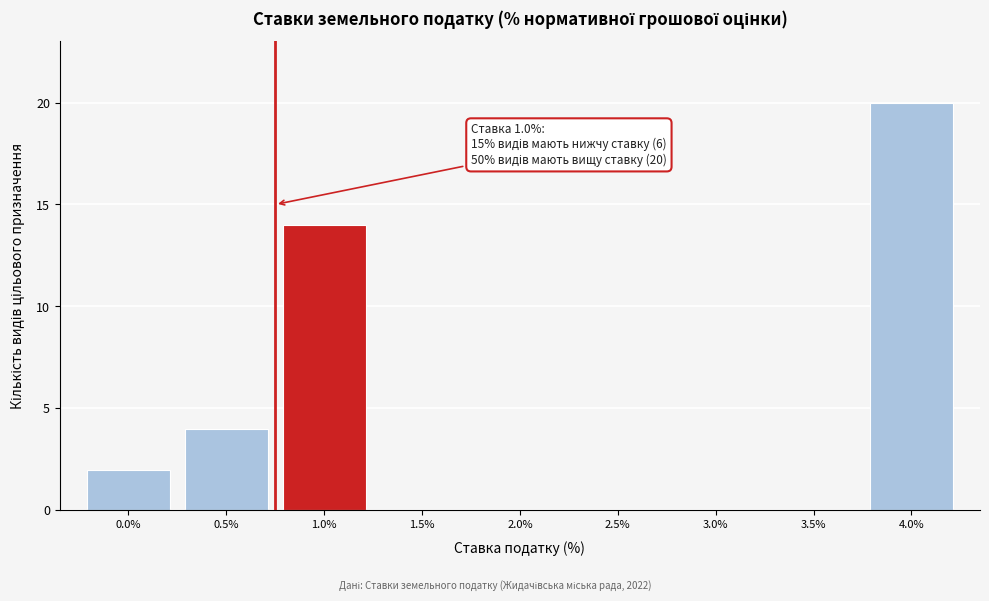

Reading left to right, what are all the values shown in this chart?

0.0%=2	0.5%=4	1.0%=14	1.5%=0	2.0%=0	2.5%=0	3.0%=0	3.5%=0	4.0%=20